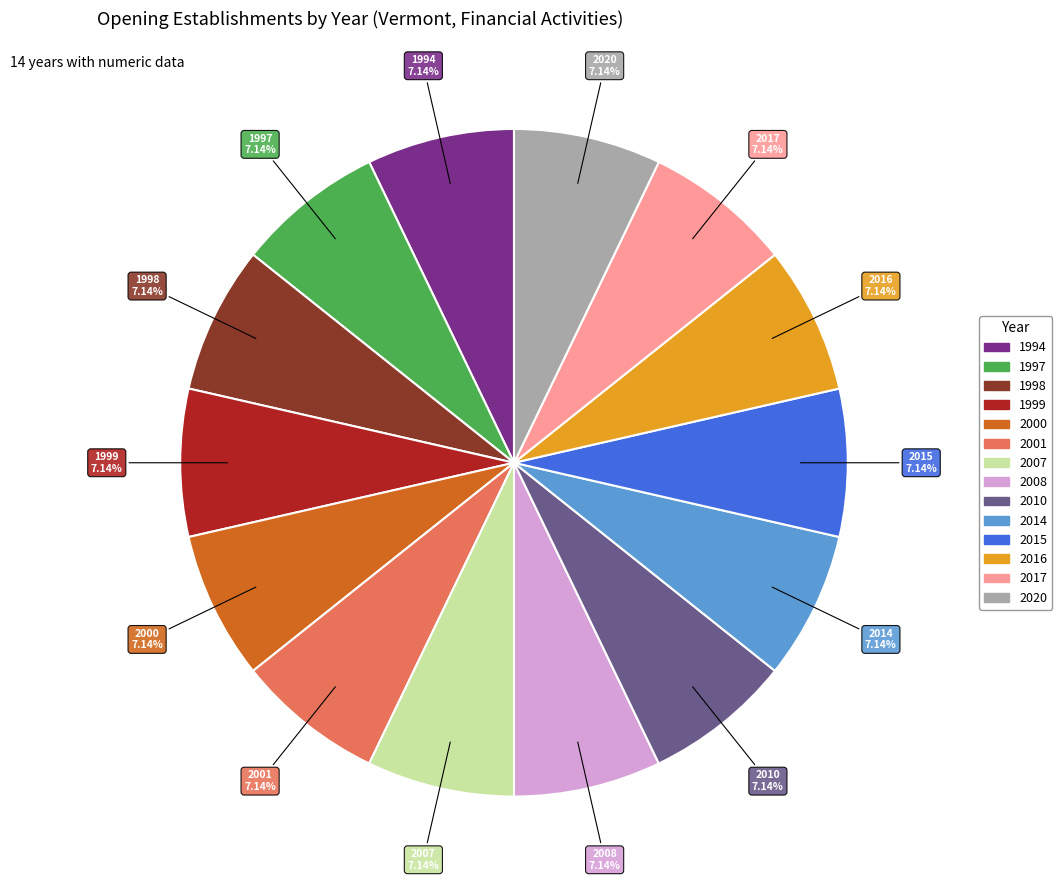

What is the ratio of the value at 2015 to the value at 2007?

1.0